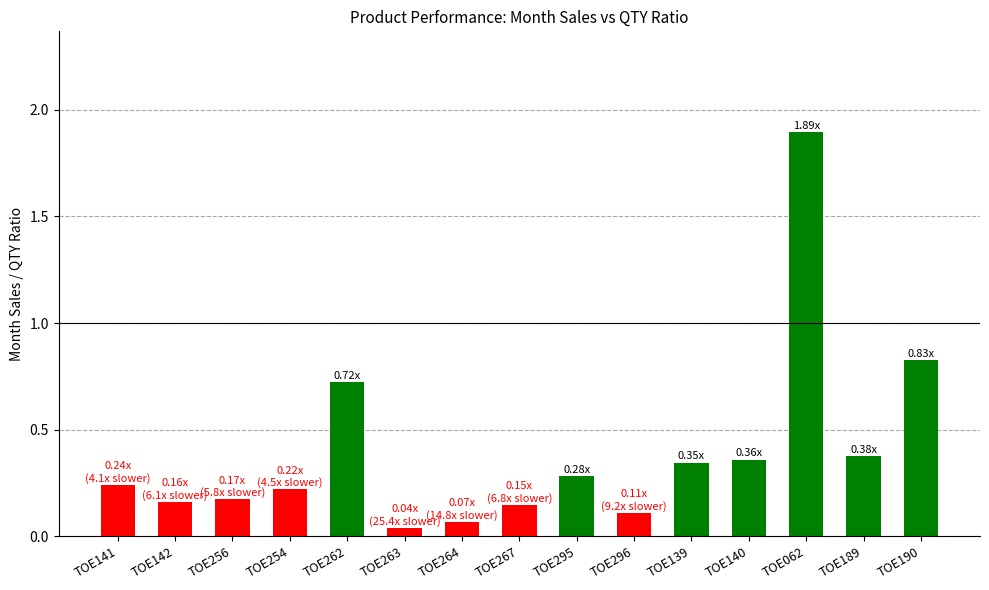

What is the difference between the maximum and minimum values?

1.9